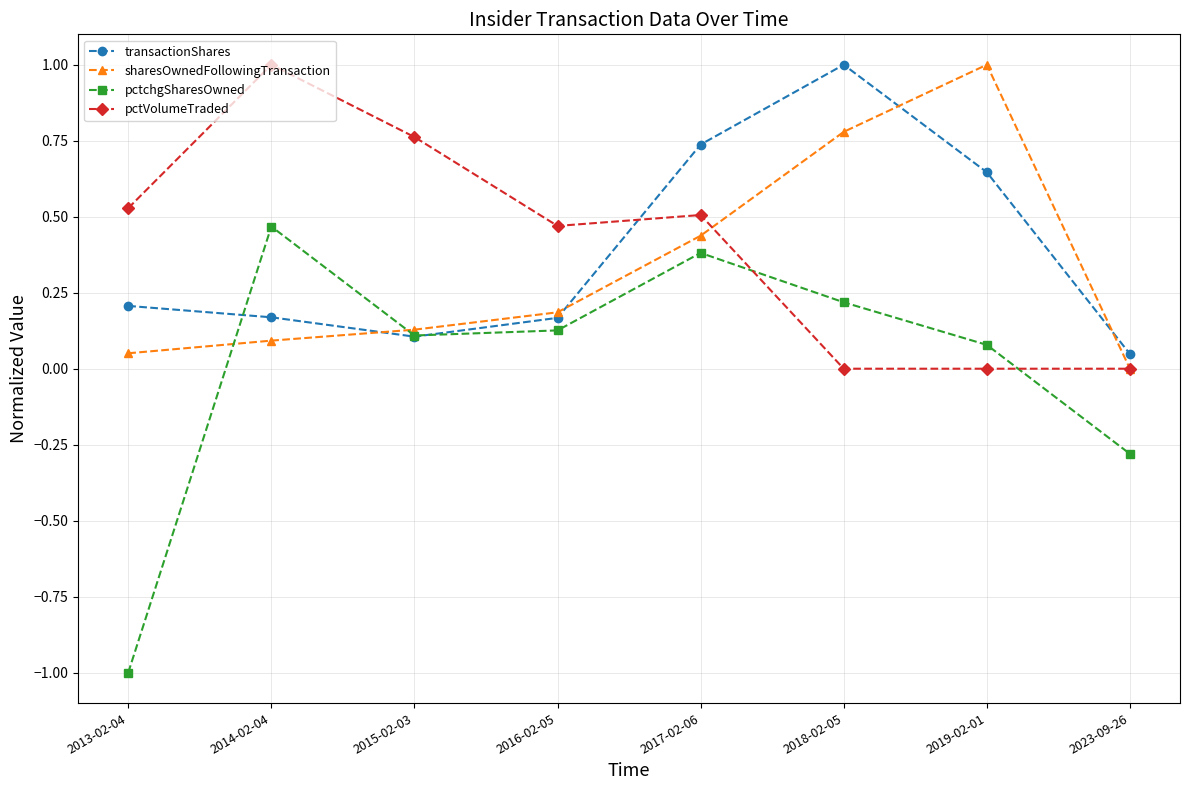

What is the total value across all series at 2016-02-05?

0.9